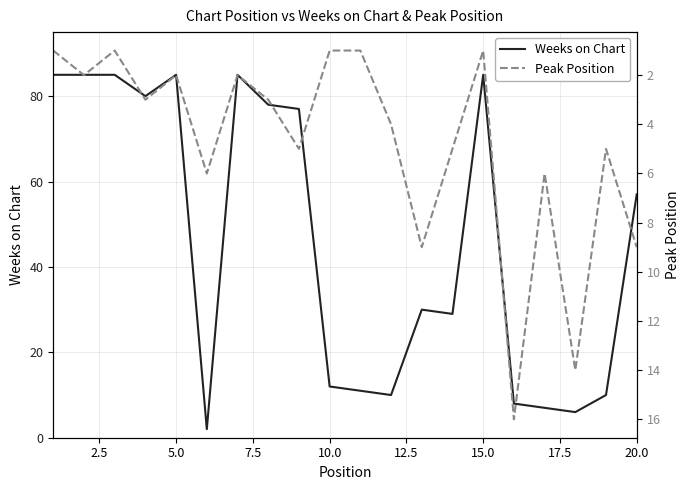

What is the maximum value for Weeks on Chart?

85